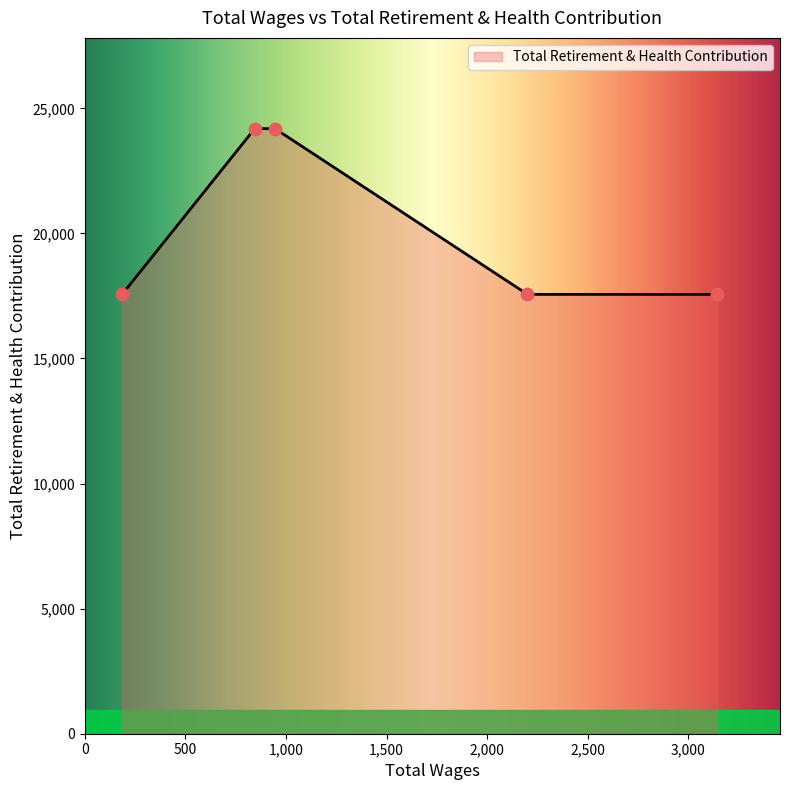

What is the maximum value shown in the chart?

24187